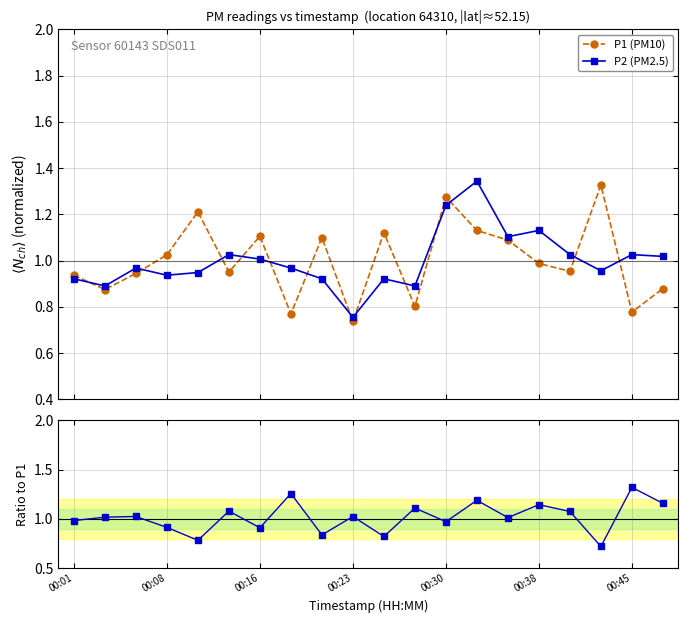

What is the total value across all series at 13?

3.7